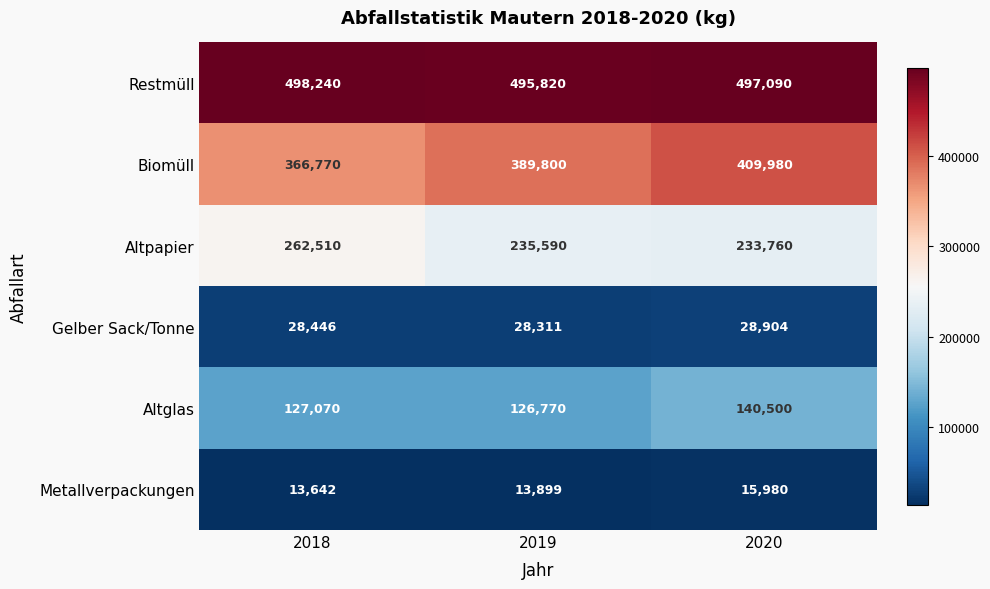

Between 2018 and 2020, which series saw the biggest shift?

Biomüll